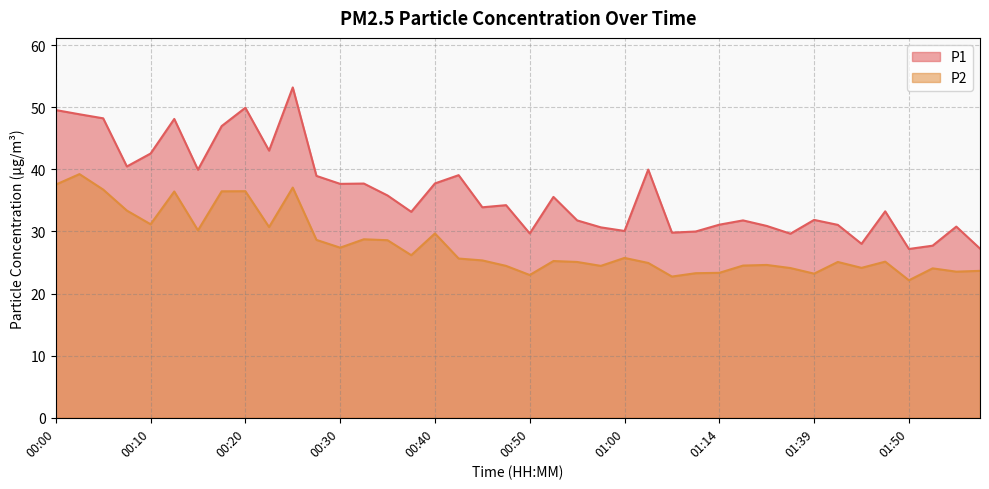

At how many categories does at least one series exceed 44?

7